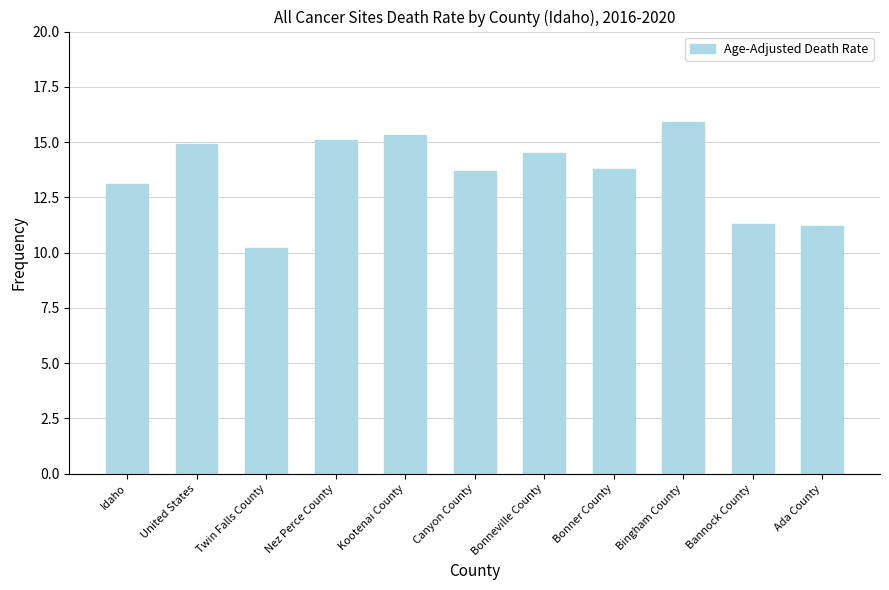

What is the sum of the values at Bannock County and Ada County?

22.5